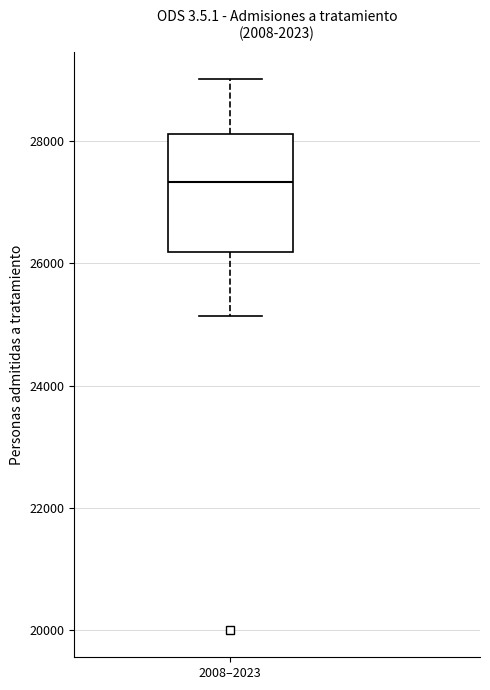

Transcribe this box plot: give where the median line is, the range the box spans, and where the two whiskers end, as read against the y-axis. The values are not printed on the chart, so give them approximately, as read against the axis.

median 27400, box 26200 to 28200, whiskers 25200 to 29000